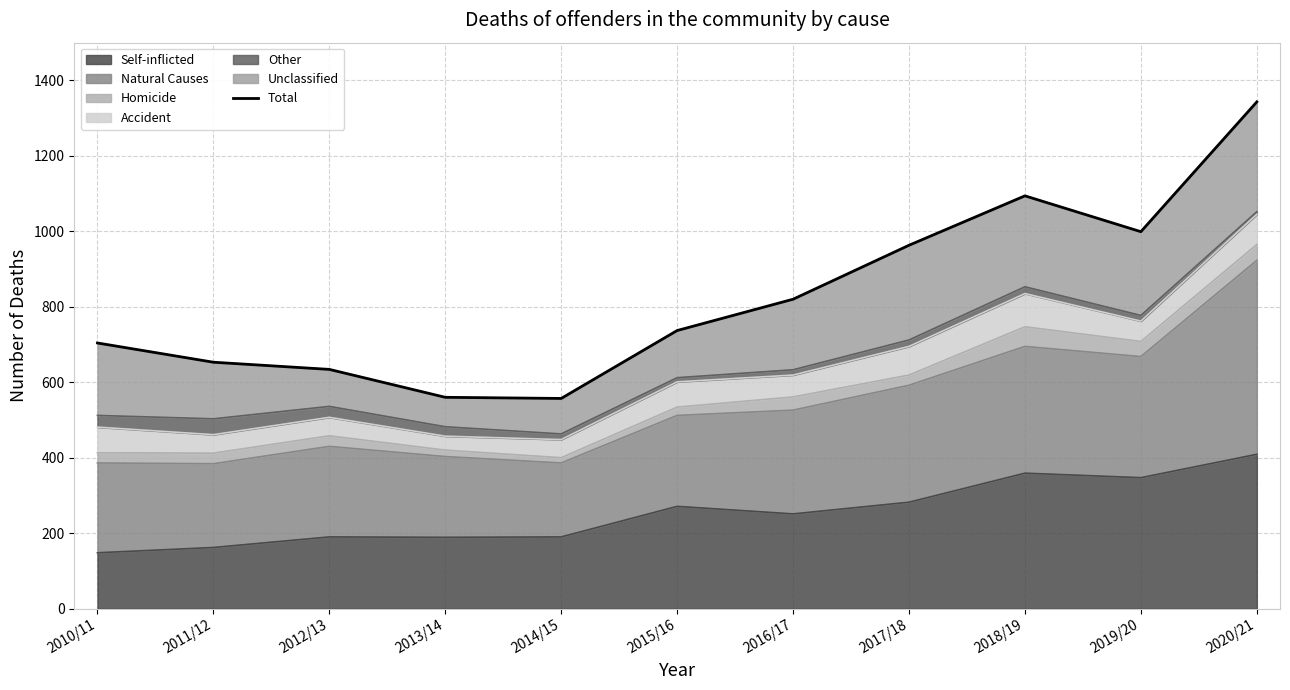

Reading left to right, extract all data points from this chart.

2010/11=704	2011/12=653	2012/13=634	2013/14=560	2014/15=557	2015/16=737	2016/17=820	2017/18=963	2018/19=1094	2019/20=999	2020/21=1343